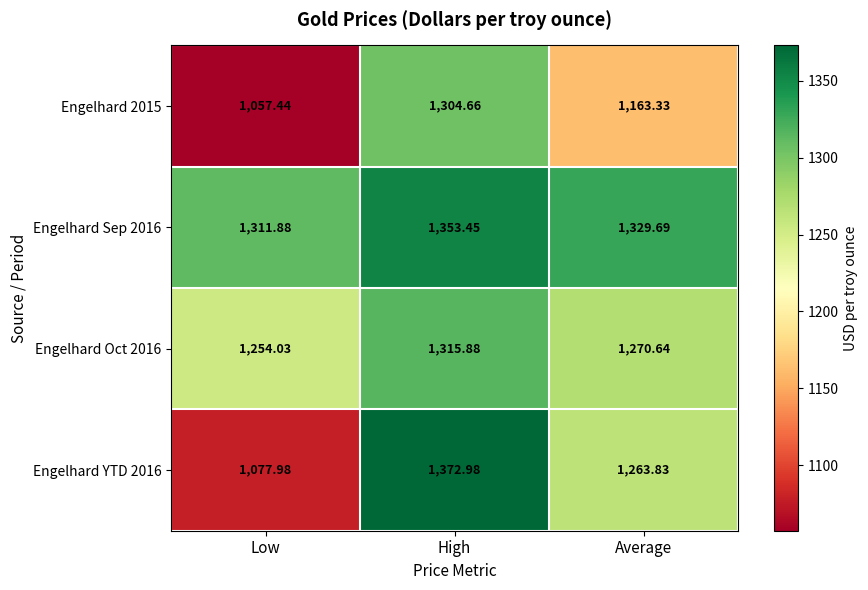

Rank the series by their average value, from highest to lowest.

Engelhard Sep 2016, Engelhard Oct 2016, Engelhard YTD 2016, Engelhard 2015